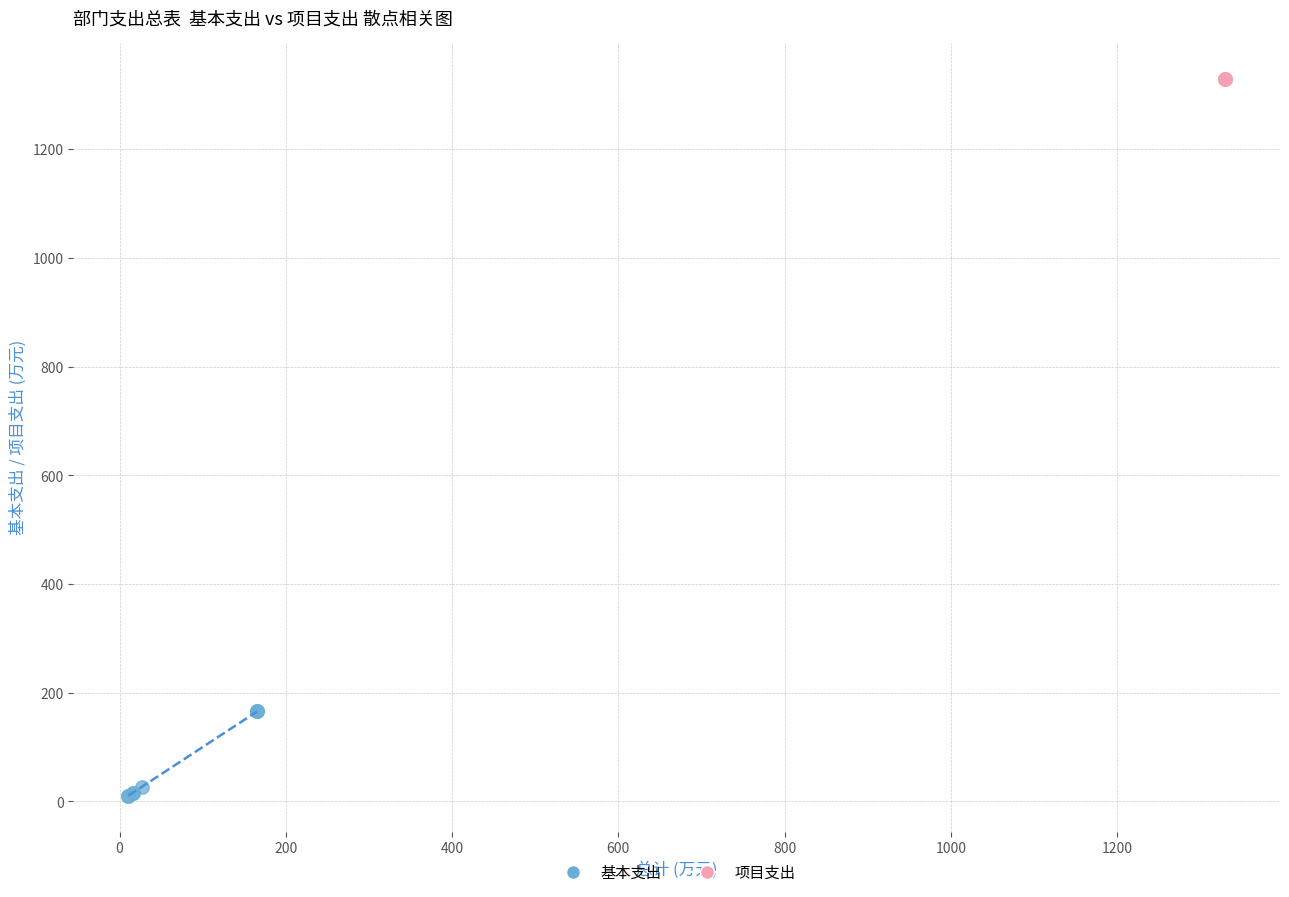

Which series reaches the maximum Y coordinate?

项目支出